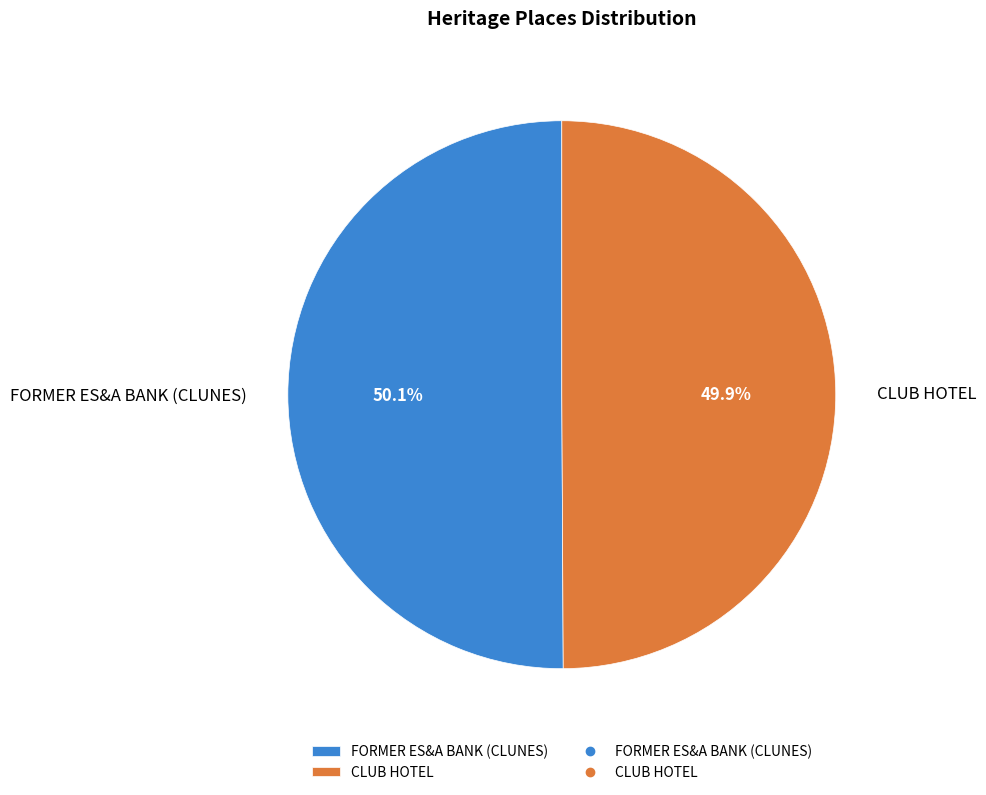

Does any single category account for the majority?

Yes